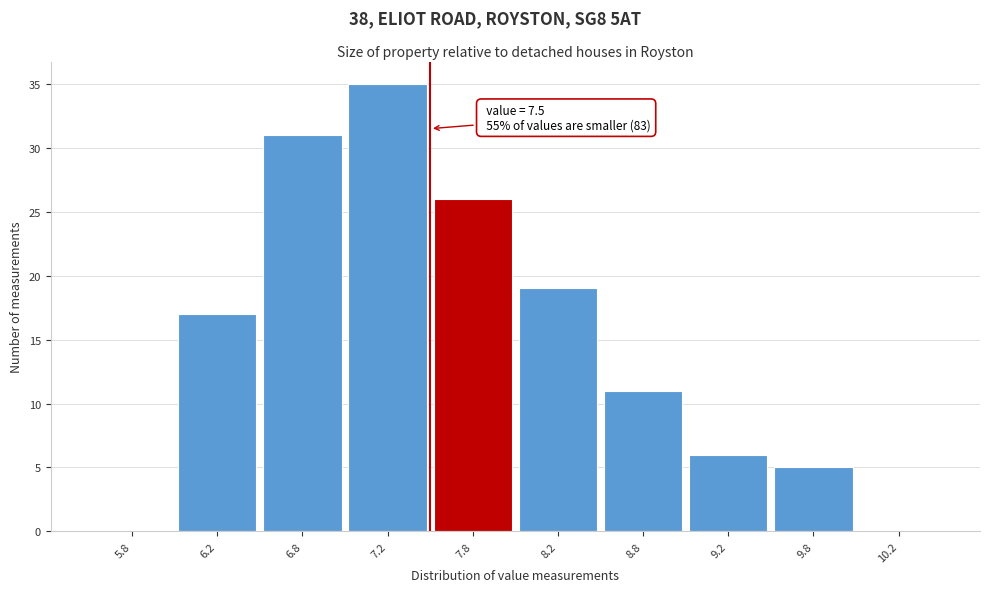

Which range on the x-axis has the tallest bar?

7.0 to 7.5